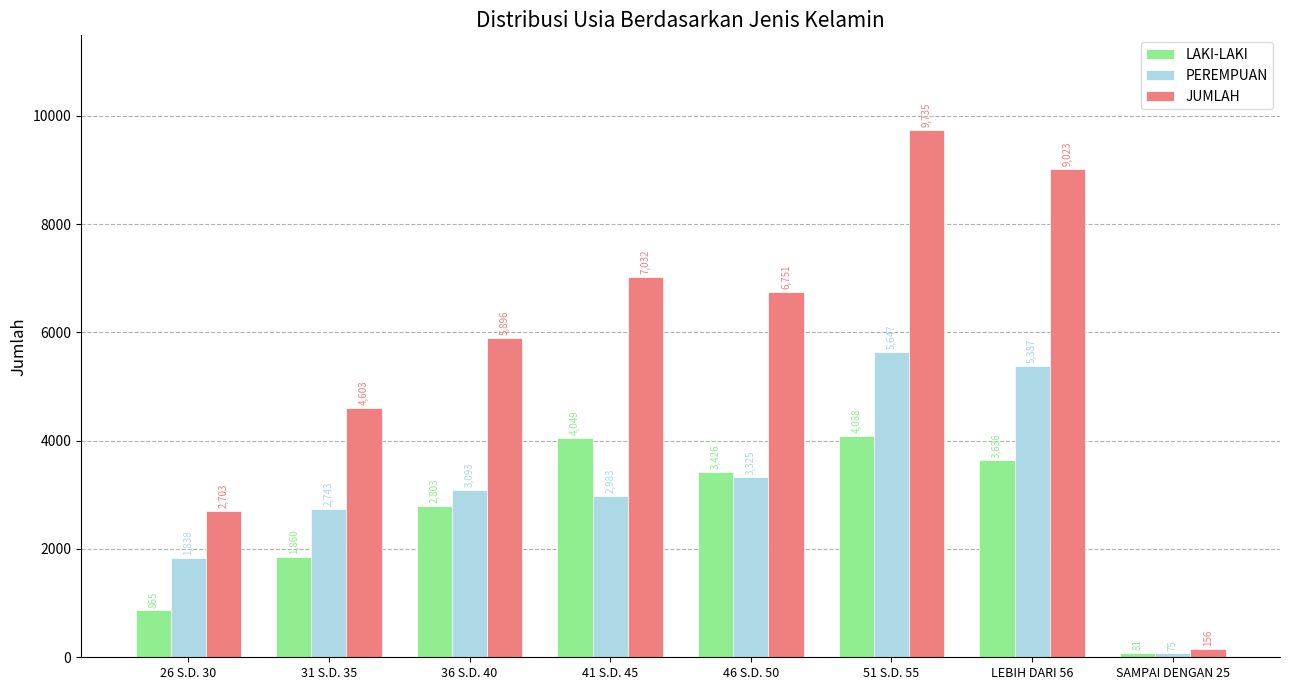

List the series in order of their peak value, lowest first.

LAKI-LAKI, PEREMPUAN, JUMLAH